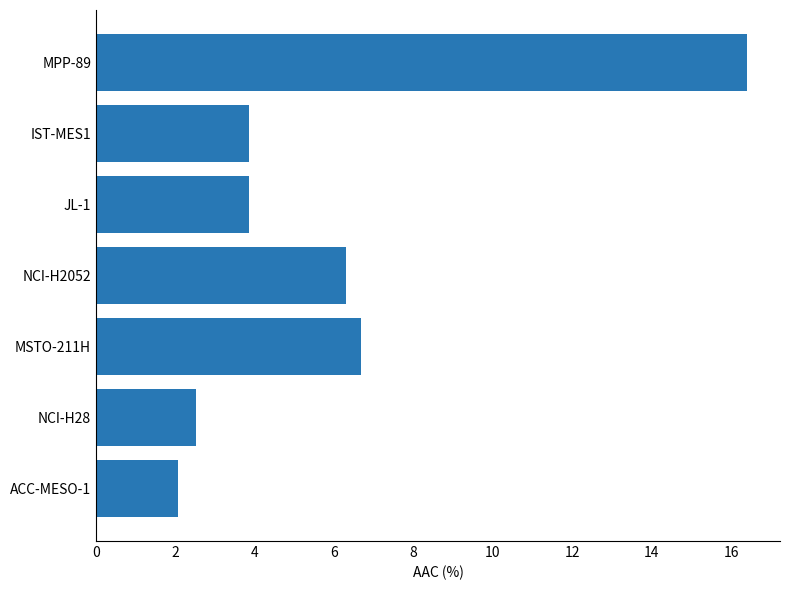

The chart shows a value of 2.5 at NCI-H28. True or false?

True